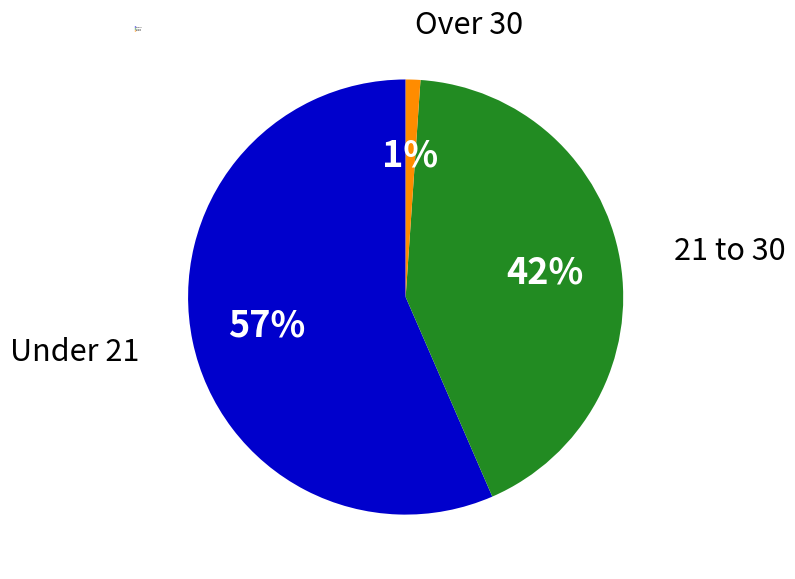

What percentage is the 21 to 30 slice, to the nearest percent?

42%